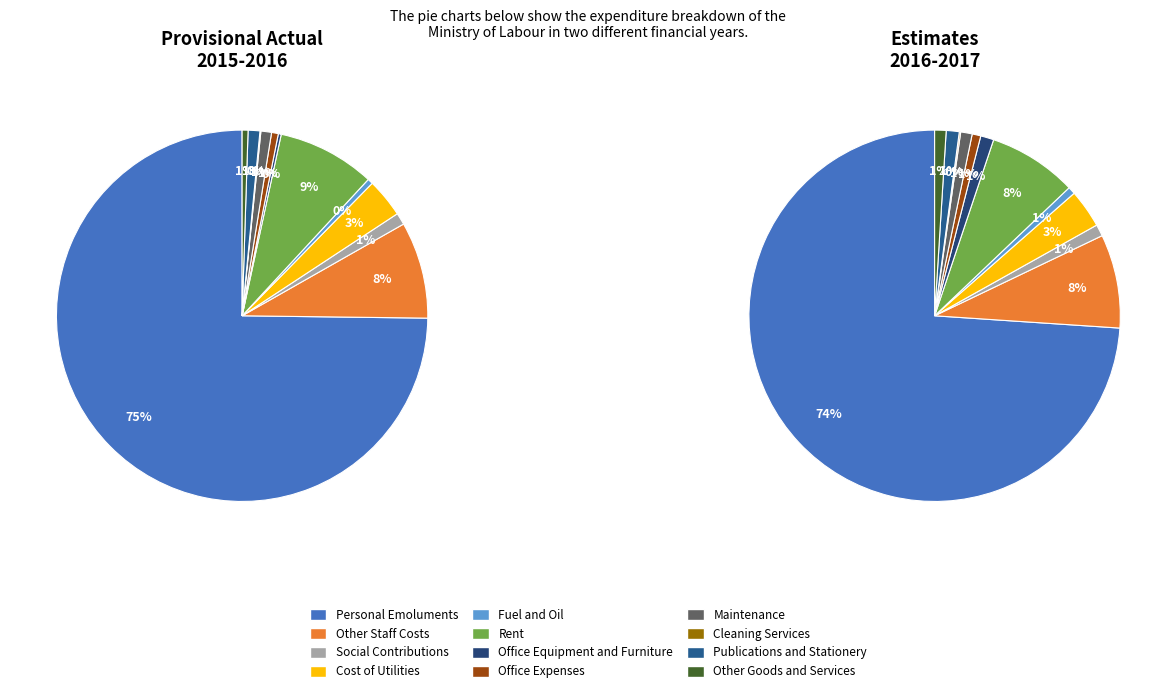

Which series has the largest range (max minus min)?

Estimates (2016-2017)